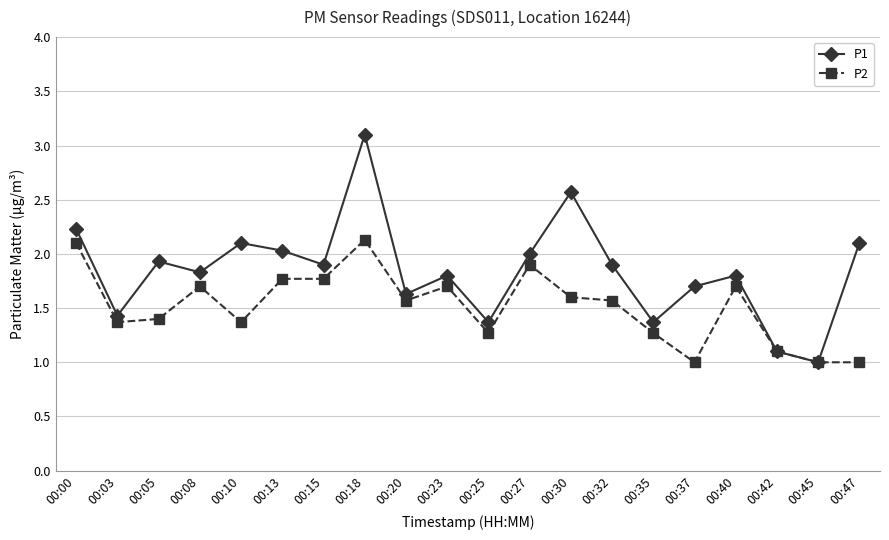

Does the chart have visible grid lines?

Yes